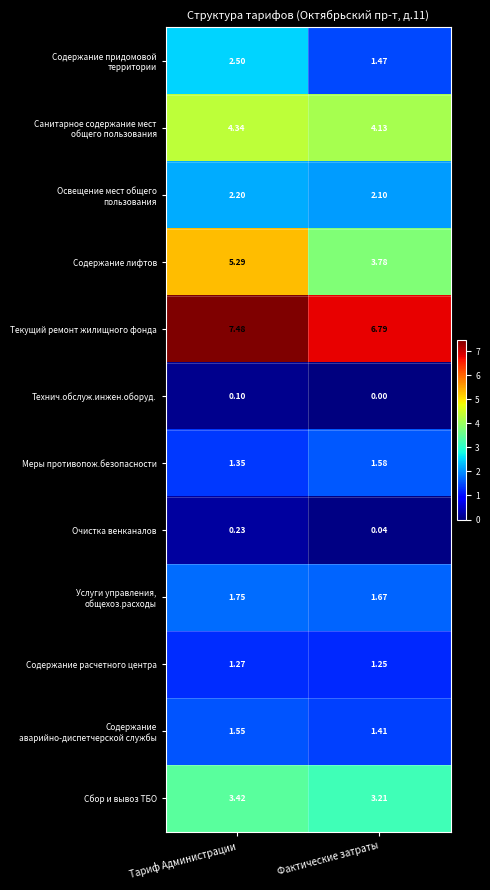

Which series changed the most between Тариф Администрации and Фактические затраты?

Содержание лифтов